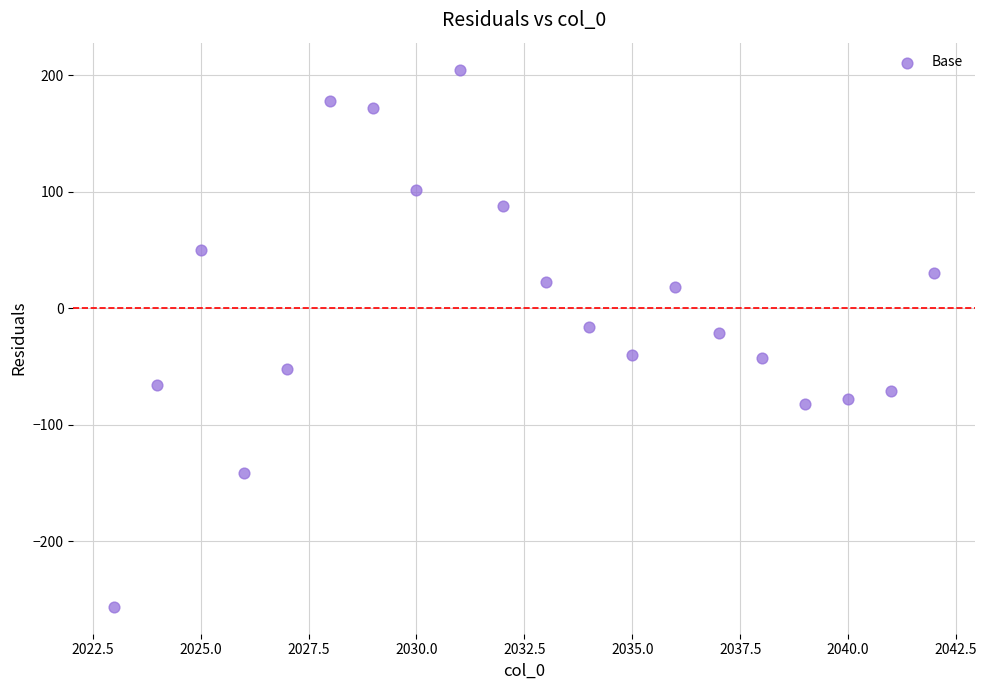

What is the range of Y values (max minus min)?

461.3